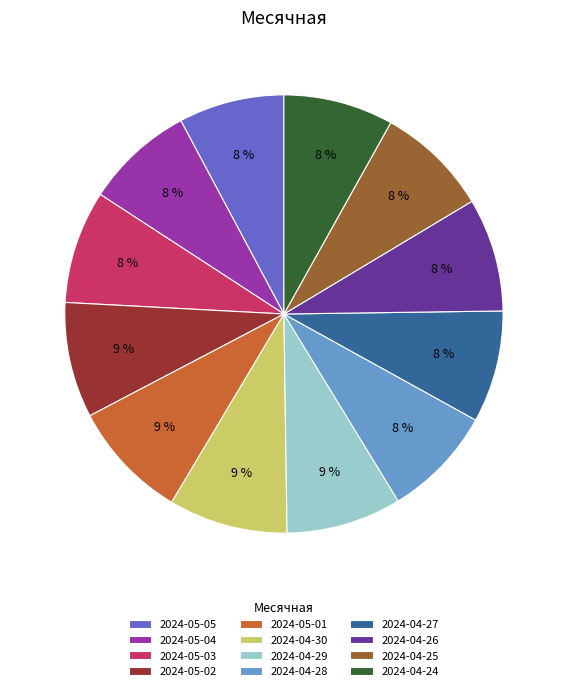

Is 2024-04-28 the majority of the pie?

No